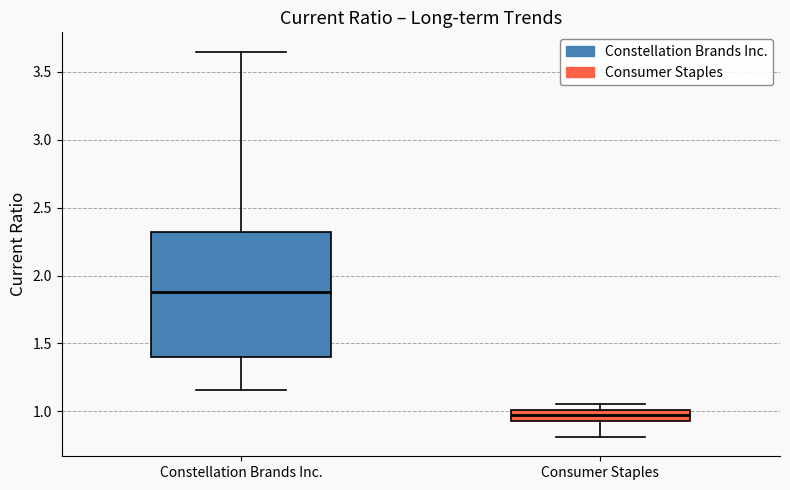

Reading left to right, transcribe this box plot: for each box, give where its median line is, the range the box spans, and where its two whiskers end, as read against the y-axis. The values are not printed on the chart, so give them approximately, as read against the axis.

Constellation Brands Inc.: median 1.90, box 1.40 to 2.30, whiskers 1.15 to 3.65
Consumer Staples: median 1.00 (inside the box), box 0.95 to 1.00, whiskers 0.80 to 1.05